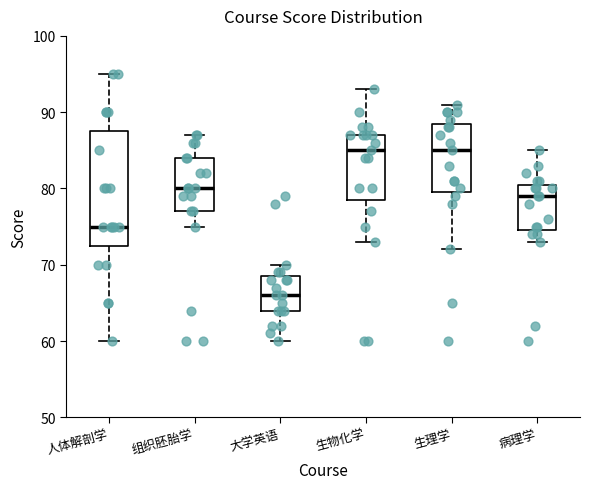

Comparing the boxes themselves (not the whiskers), which one is the tallest?

人体解剖学